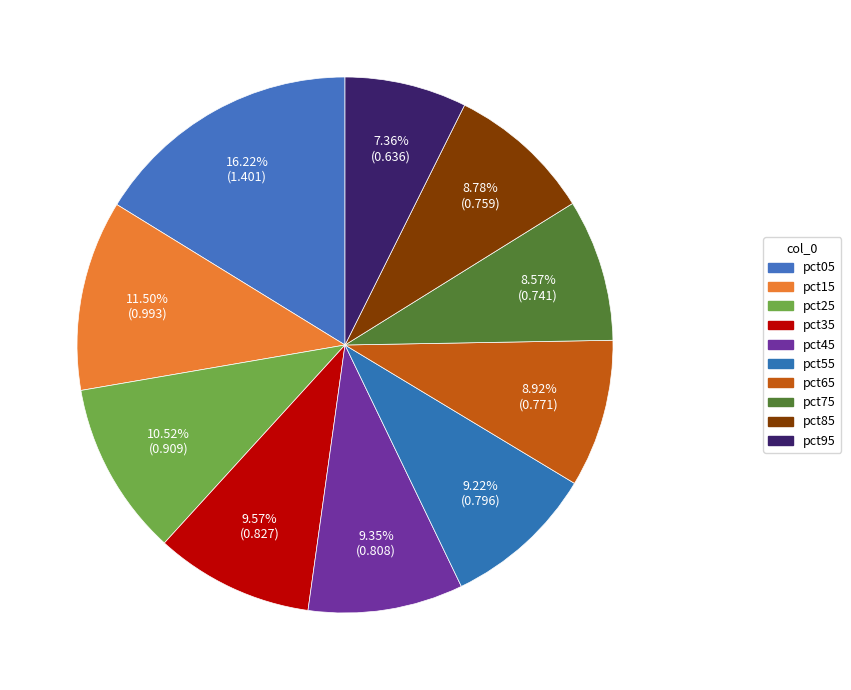

Which has a higher value, pct35 or pct55?

pct35